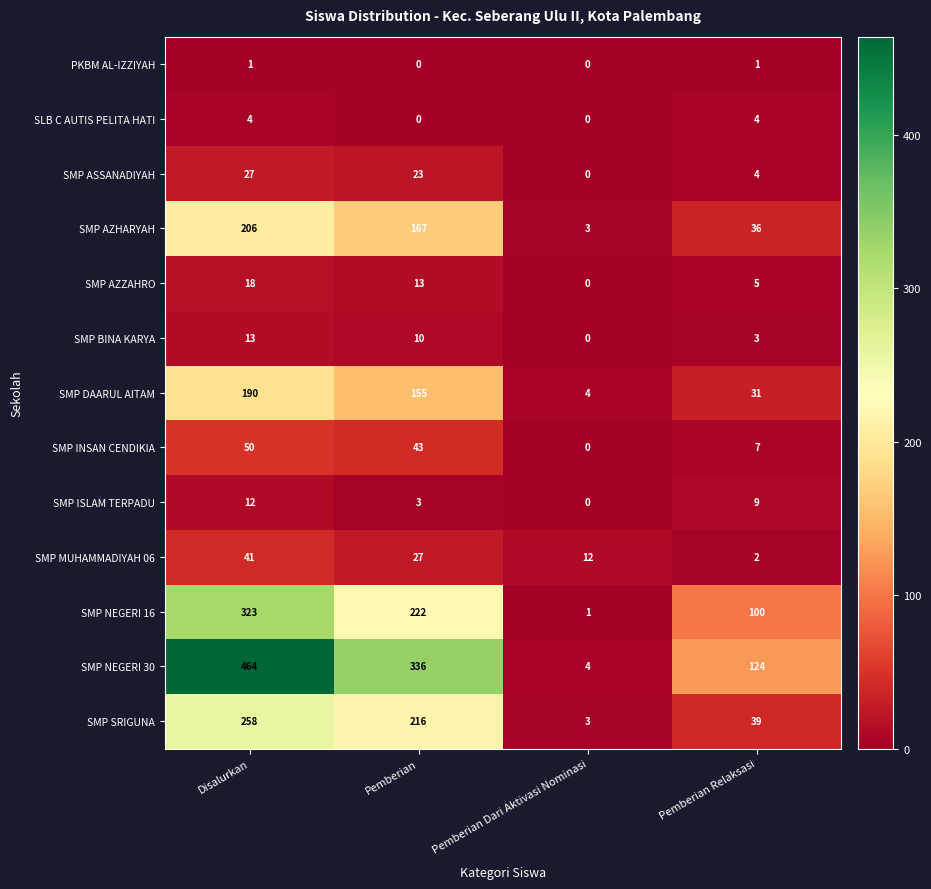

What is the highest value of the SMP INSAN CENDIKIA series?

50